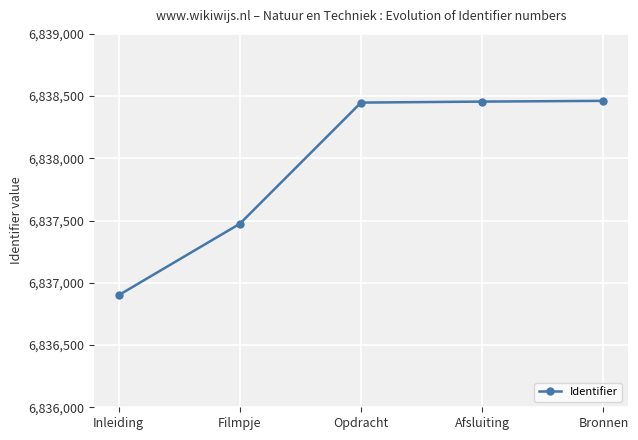

Which has a higher value, Bronnen or Inleiding?

Bronnen